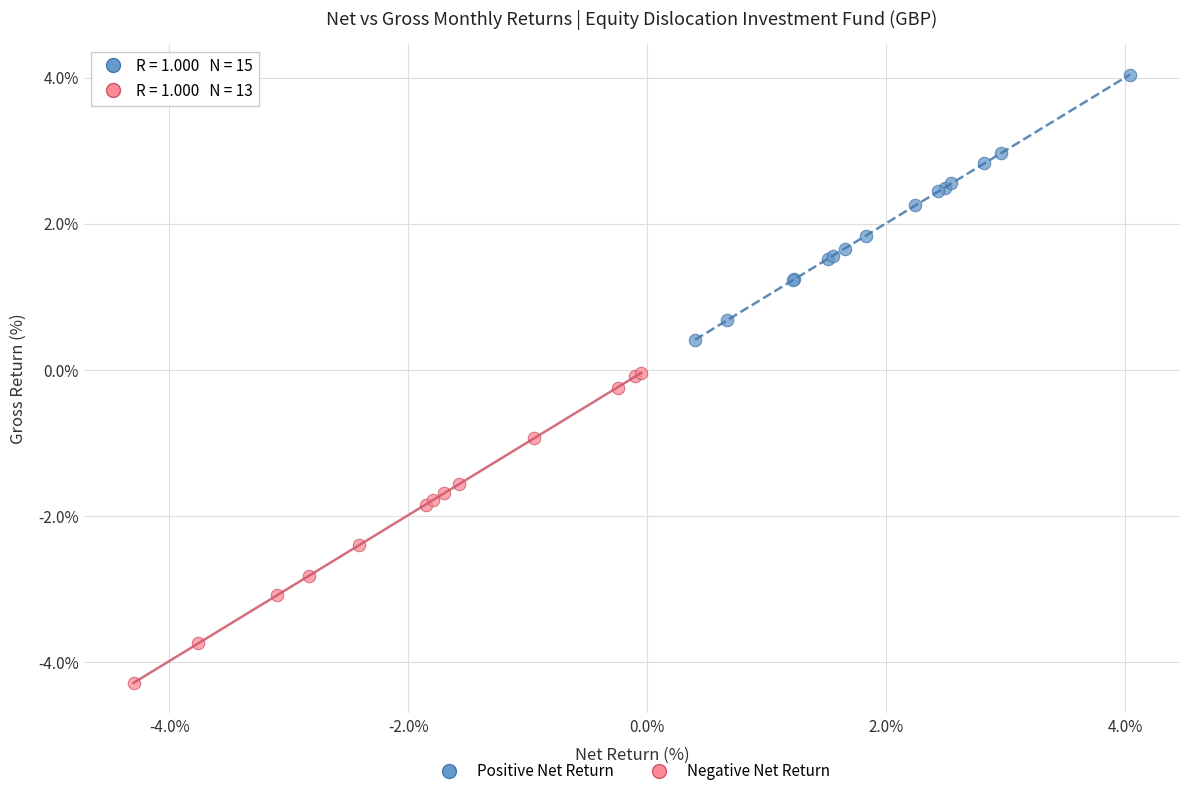

Which series reaches the minimum Y coordinate?

Negative Net Return